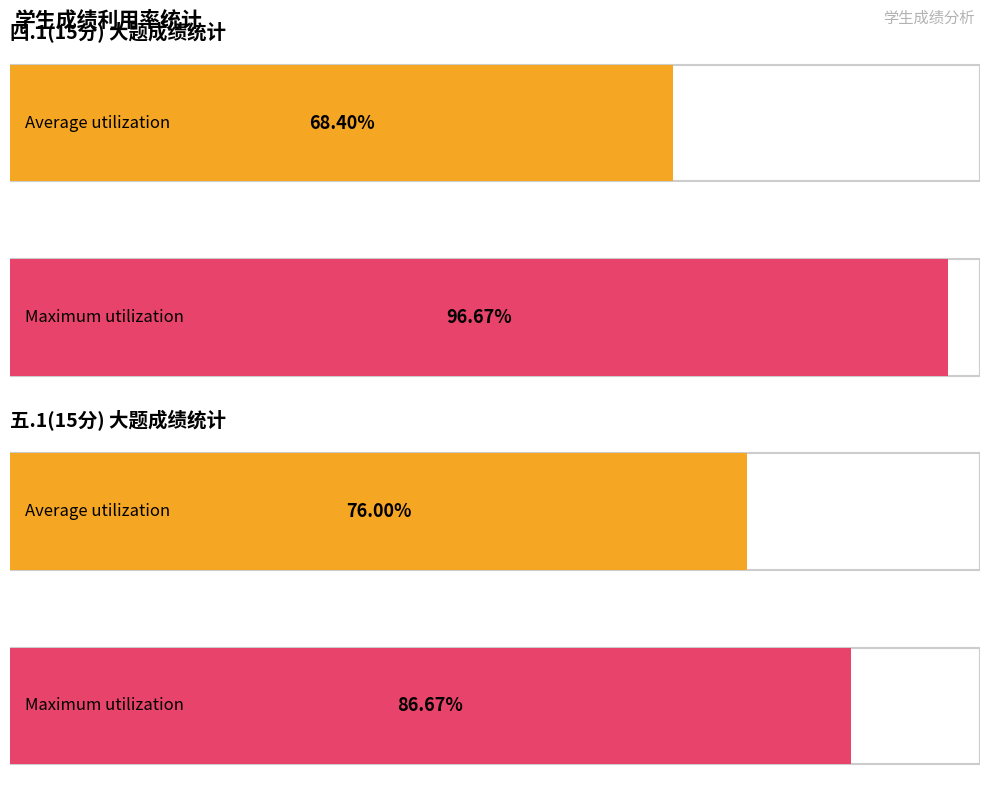

How many bars are there in each group?

2